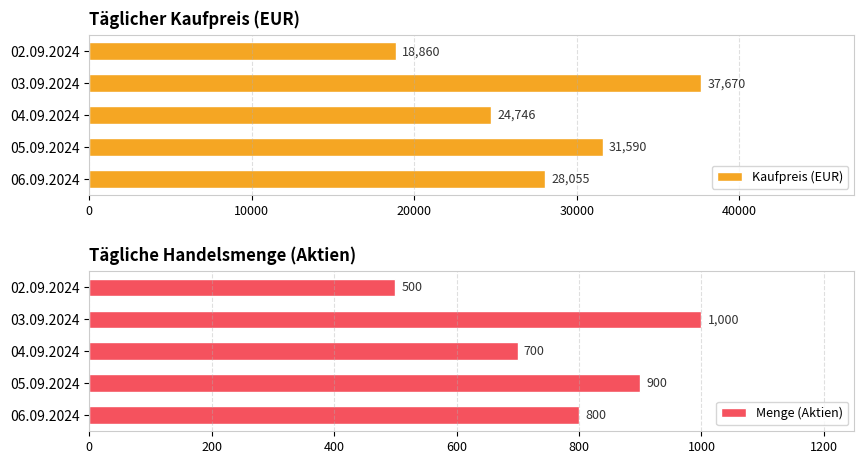

How many data points does each series have?

5